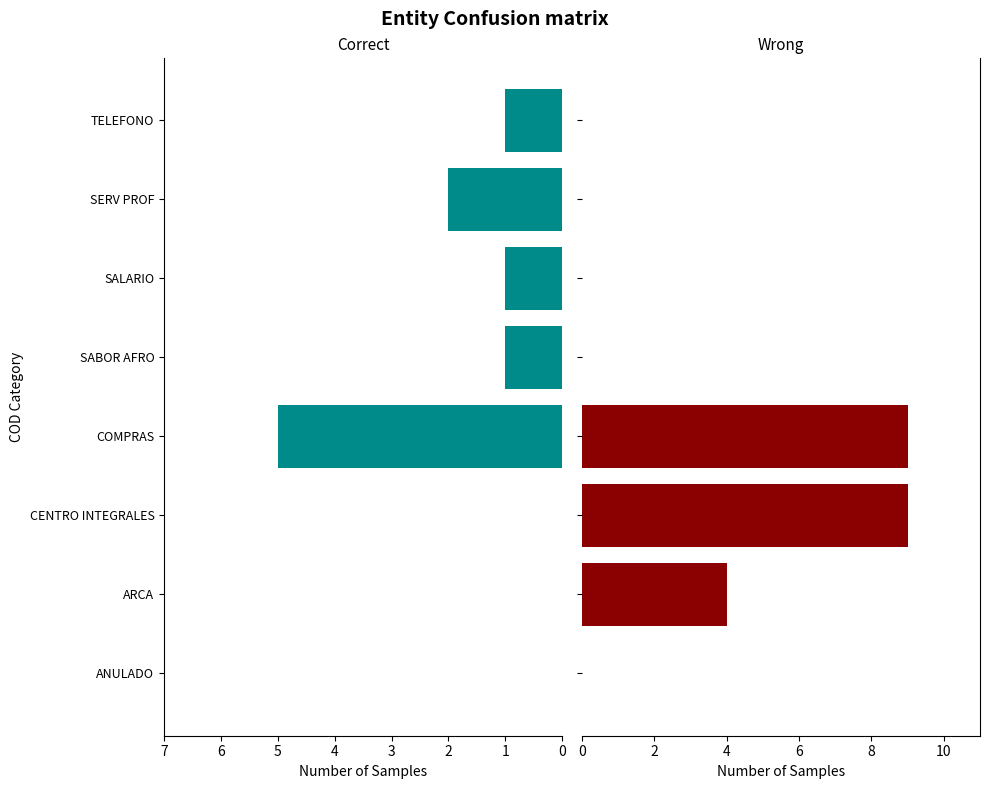

The value of Wrong at SALARIO is 0. True or false?

True